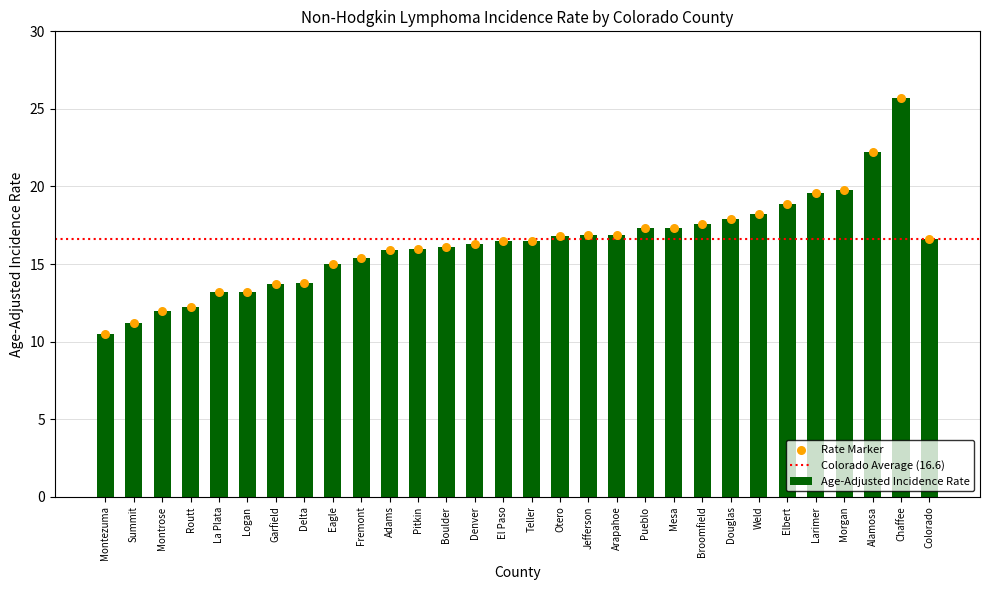

Which has a higher value, Pueblo or Delta?

Pueblo